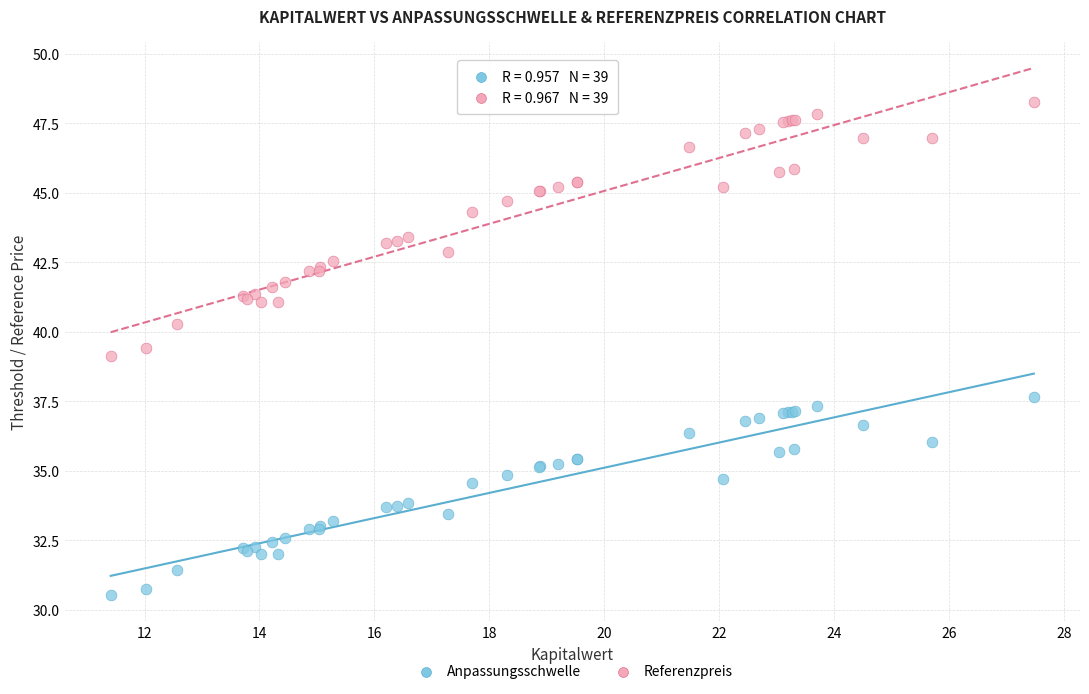

Which series reaches the minimum Y coordinate?

Anpassungsschwelle